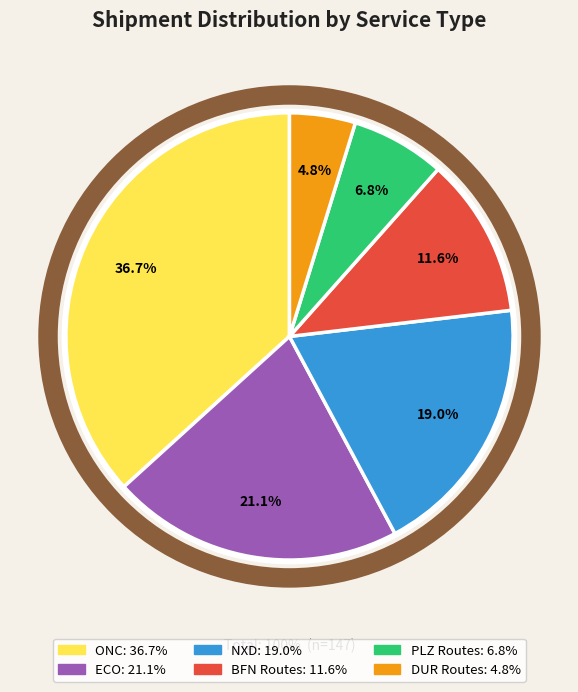

Is there a majority slice in this chart?

No